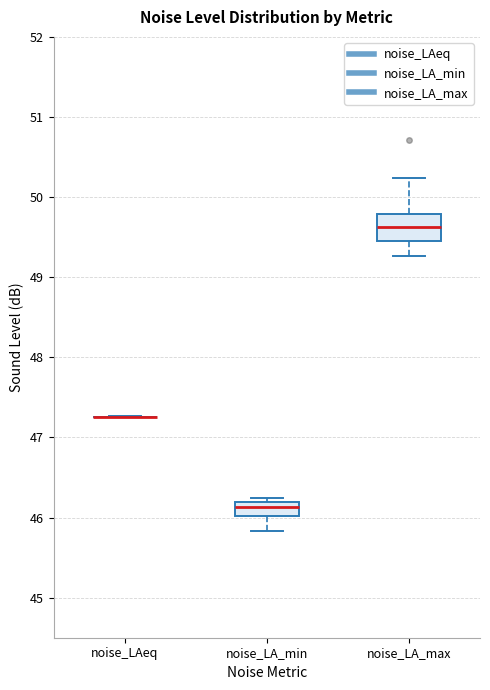

Reading left to right, transcribe this box plot: for each box, give where its median line is, the range the box spans, and where its two whiskers end, as read against the y-axis. The values are not printed on the chart, so give them approximately, as read against the axis.

noise_LAeq: box collapsed to a line at 47.3, whiskers 47.3 to 47.3
noise_LA_min: median 46.1, box 46.0 to 46.2, whiskers 45.8 to 46.3
noise_LA_max: median 49.6, box 49.5 to 49.8, whiskers 49.3 to 50.2